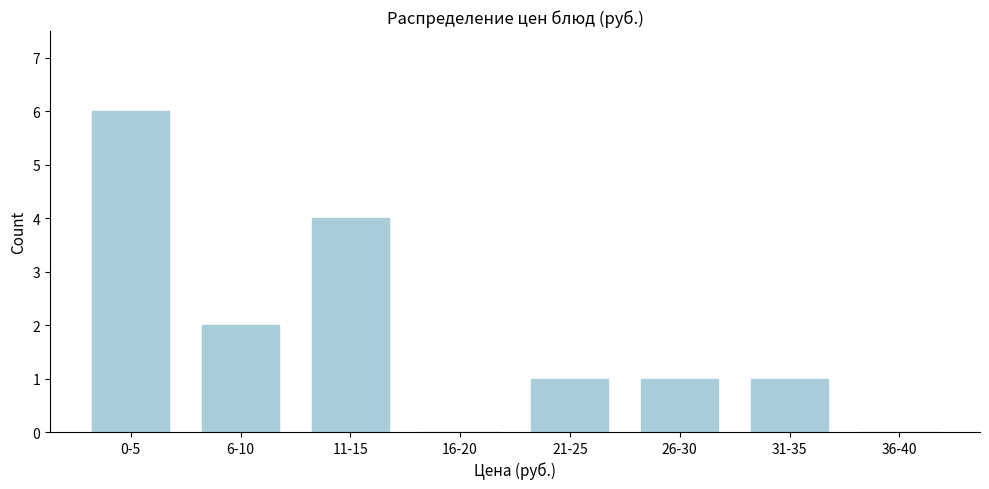

Reading left to right, list all the values displayed in this chart.

0-5=6	6-10=2	11-15=4	16-20=0	21-25=1	26-30=1	31-35=1	36-40=0